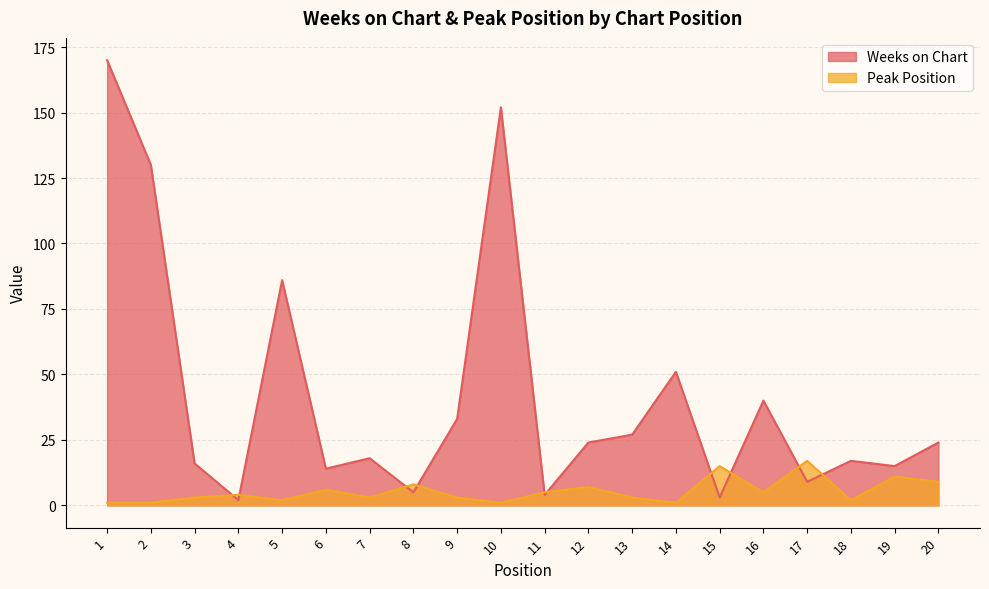

Between 1 and 10, which series saw the biggest shift?

Weeks on Chart